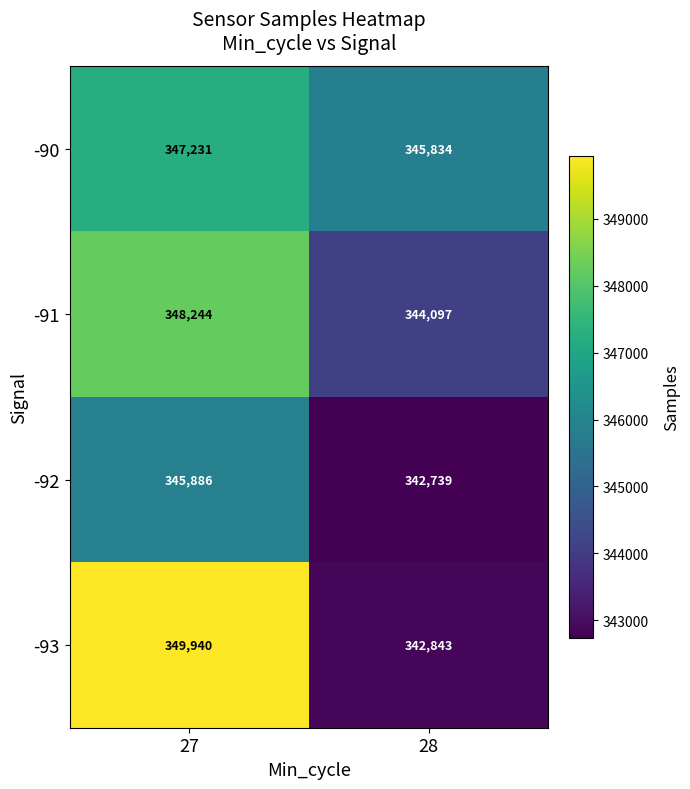

Which label corresponds to the smallest value in the chart?

28